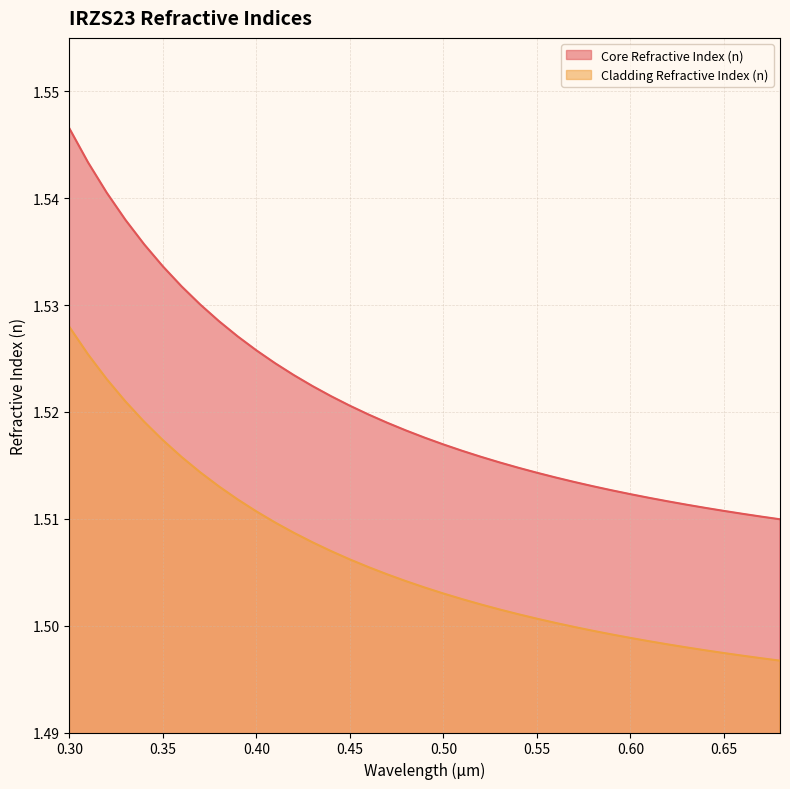

What is the highest value of the Core Refractive Index (n) series?

1.5